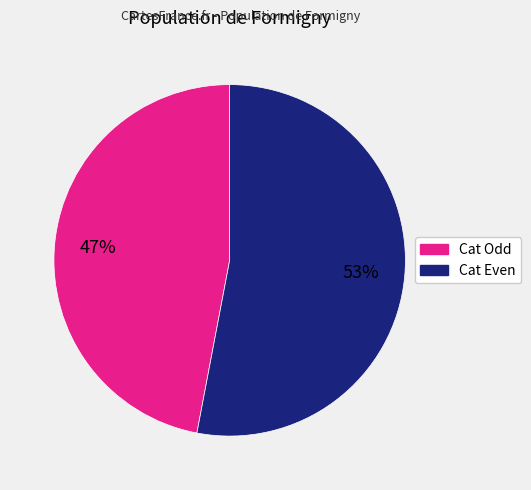

To the nearest percent, what is the difference between the largest and smallest slice percentages?

6%